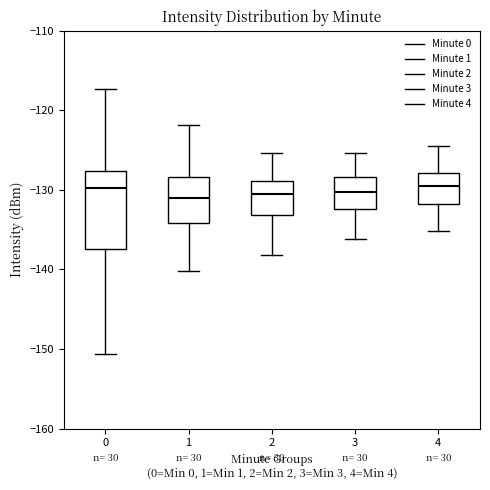

Comparing the boxes themselves (not the whiskers), which one is the tallest?

0